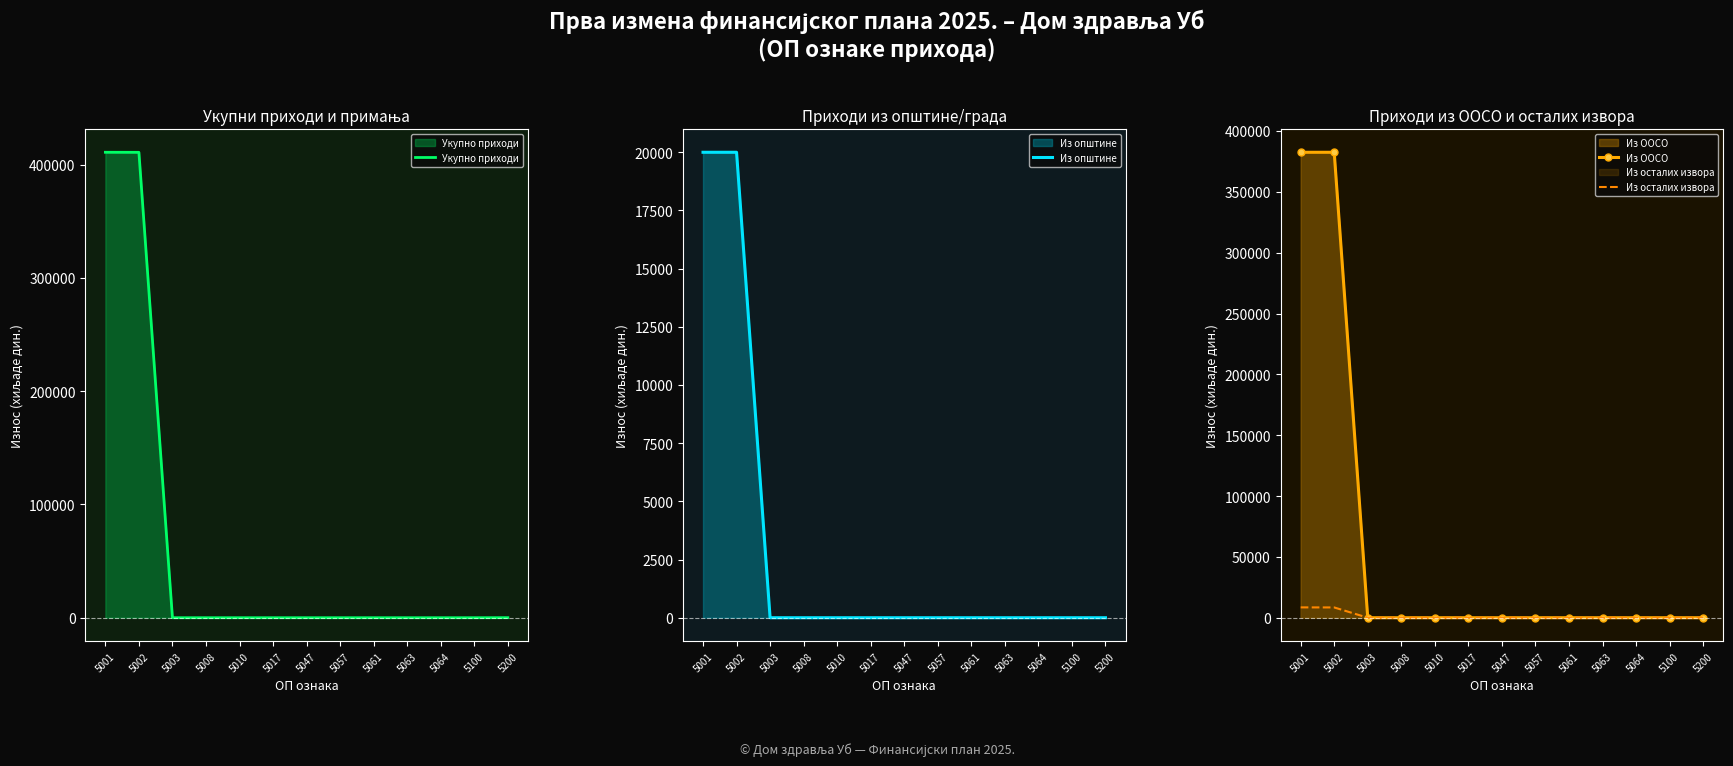

Reading left to right, list all the values displayed in this chart.

Укупно приходи: 5001=411000	5002=410950	5003=0	5008=0	5010=0	5017=0	5047=0	5057=0	5061=0	5063=0	5064=0	5100=0	5200=50
Из општине: 5001=20000	5002=20000	5003=0	5008=0	5010=0	5017=0	5047=0	5057=0	5061=0	5063=0	5064=0	5100=0	5200=0
Из ООСО: 5001=382500	5002=382500	5003=0	5008=0	5010=0	5017=0	5047=0	5057=0	5061=0	5063=0	5064=0	5100=0	5200=0
Из осталих извора: 5001=8500	5002=8450	5003=0	5008=0	5010=0	5017=0	5047=0	5057=0	5061=0	5063=0	5064=0	5100=0	5200=50